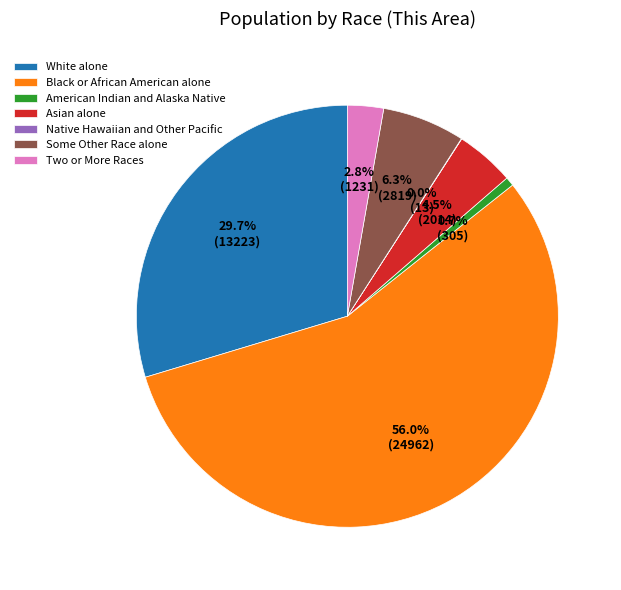

Which category has the biggest portion of the pie?

Black or African American alone